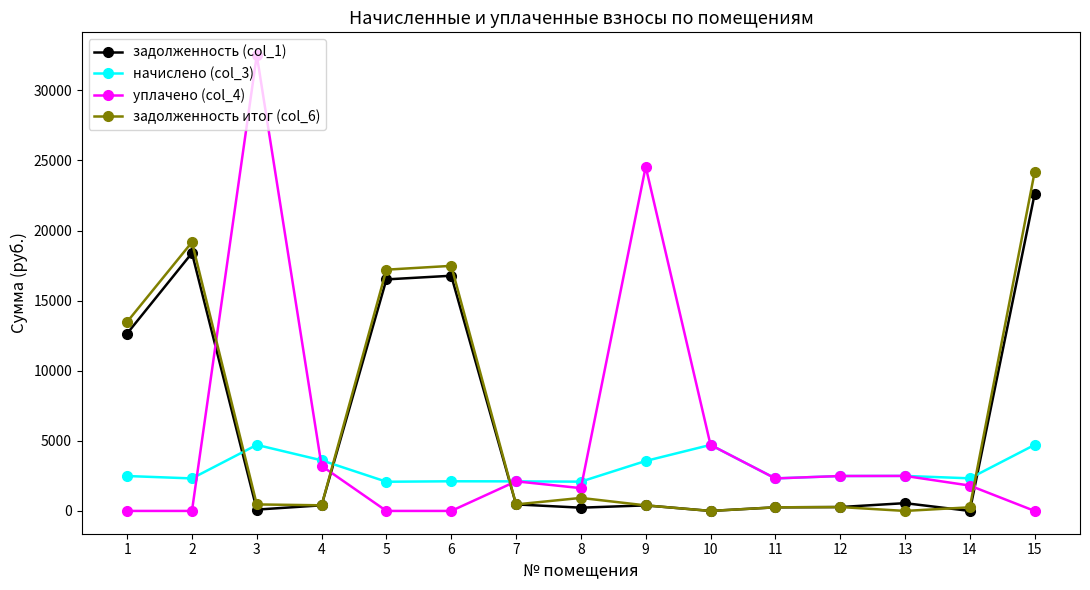

The value of задолженность (col_1) at 6 is 29080.9. True or false?

False